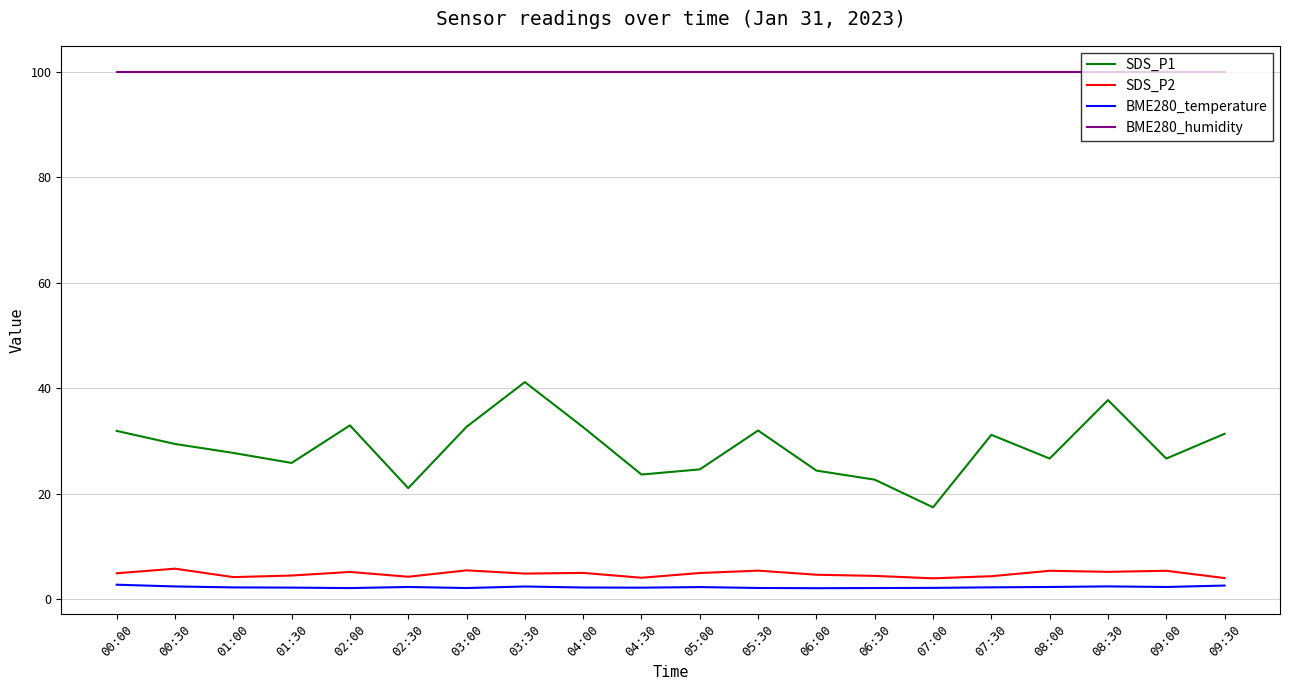

True or false: BME280_humidity and SDS_P1 intersect in this chart.

False